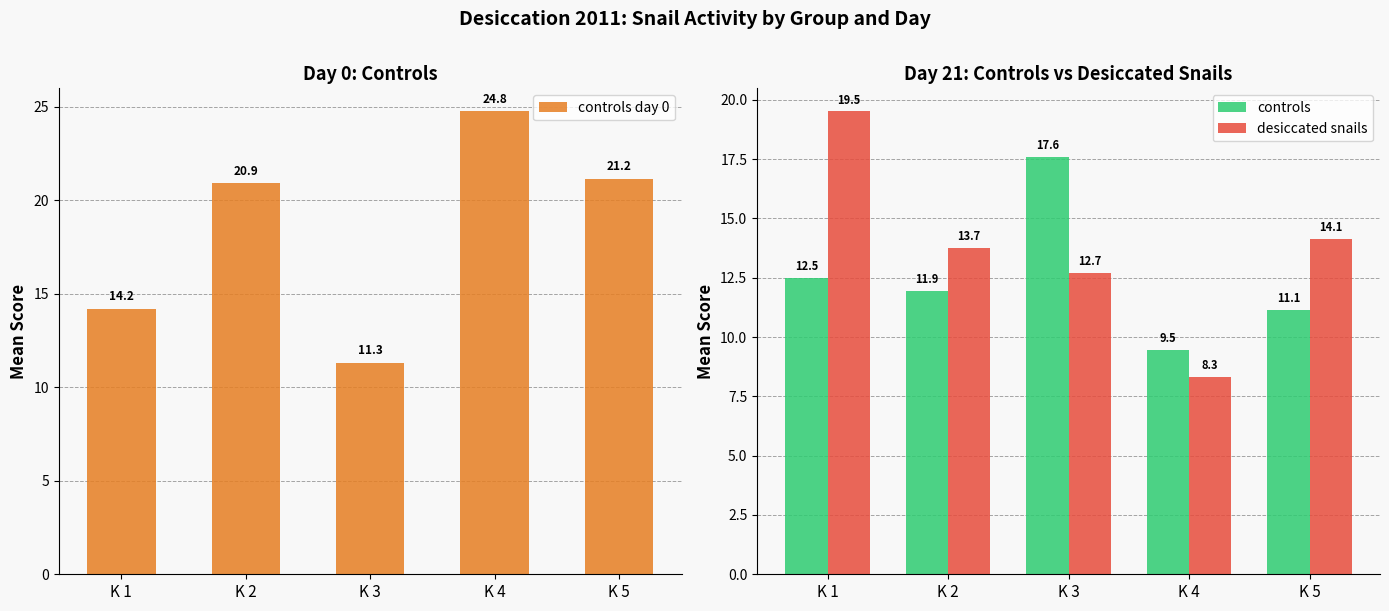

Rank the series by their maximum value, from lowest to highest.

controls, desiccated snails, controls day 0